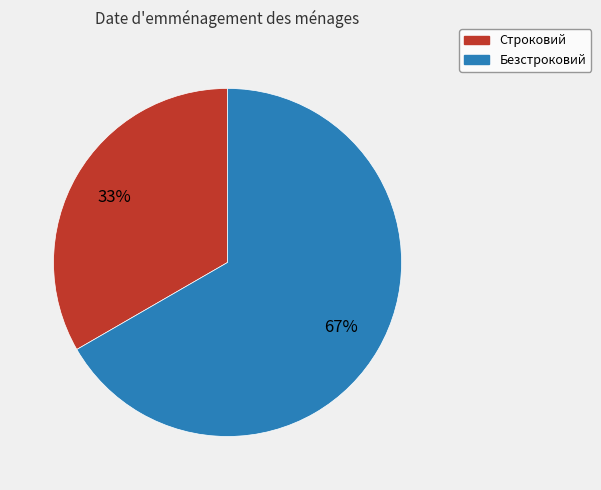

To the nearest percent, what portion does Безстроковий represent?

67%